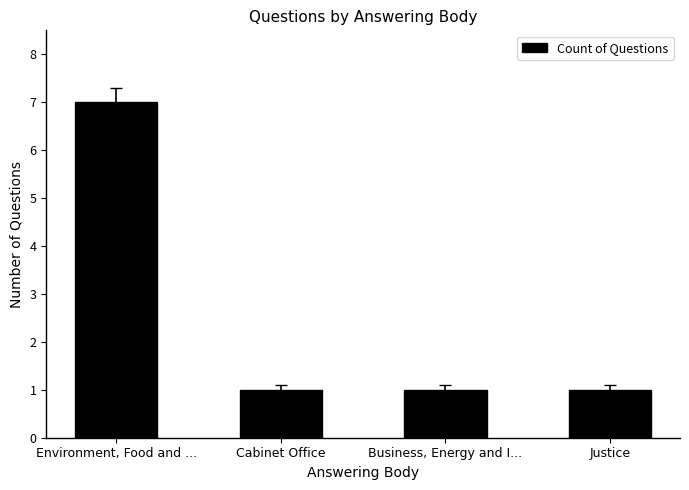

The value at Justice is 1. True or false?

True